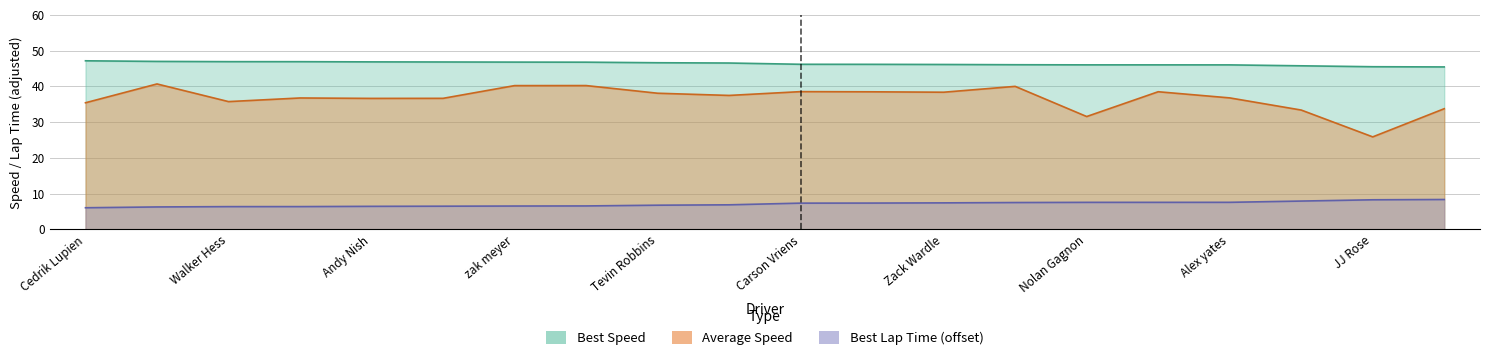

At which label is Average Speed closest to 33?

Haiheng Fu